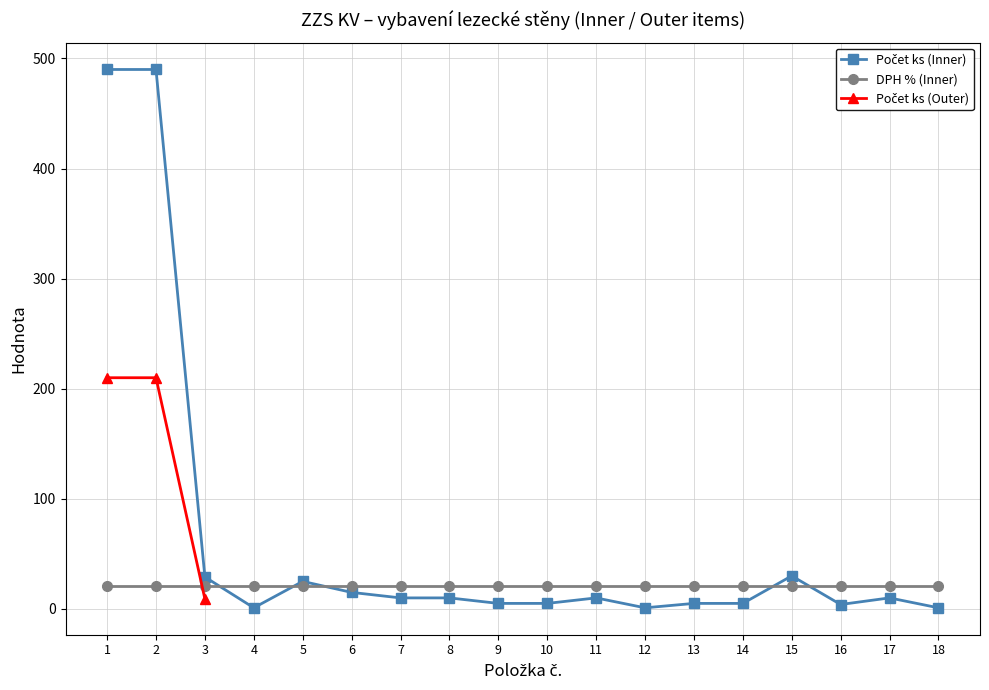

True or false: there are more than 2 points higher than both neighbors.

True